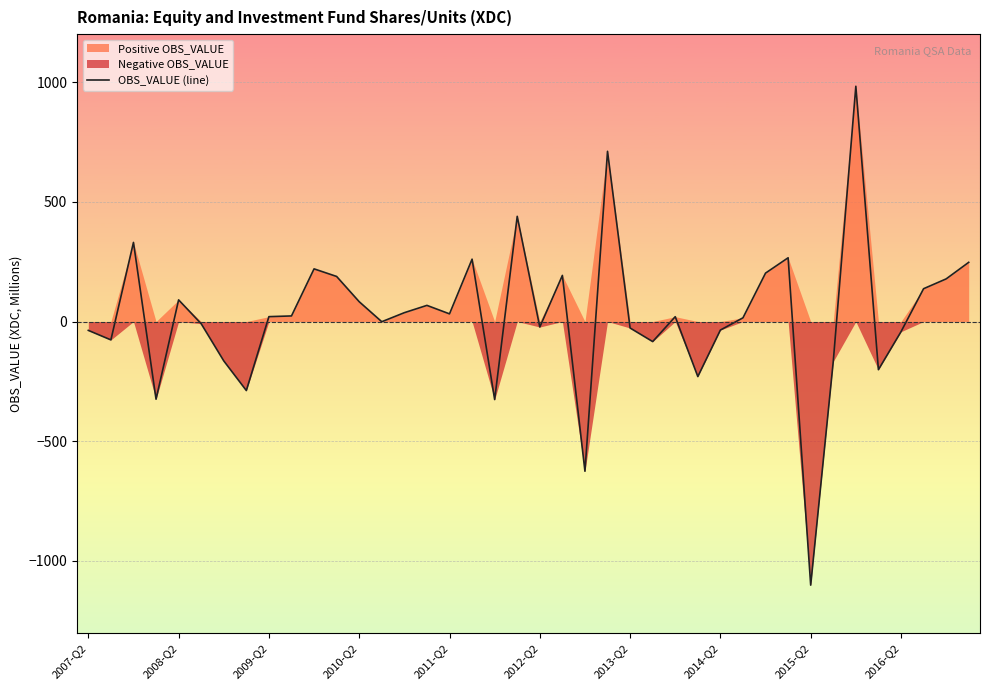

List the labels in order of value, largest first.

34, 23, 19, 2009-Q2, 31, 17, 39, 10, 30, 21, 11, 38, 37, 2011-Q2, 12, 15, 14, 16, 2016-Q2, 2015-Q2, 26, 29, 13, 2012-Q2, 20, 24, 28, 2007-Q2, 36, 2008-Q2, 25, 2013-Q2, 33, 35, 27, 2014-Q2, 2010-Q2, 18, 22, 32